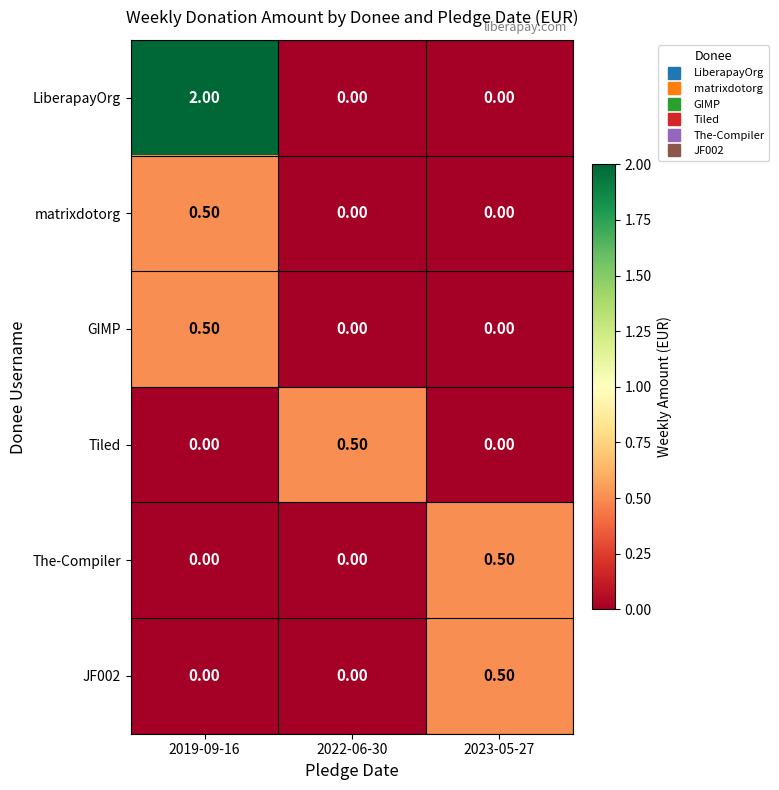

What is the total value across all series at 2023-05-27?

1.0